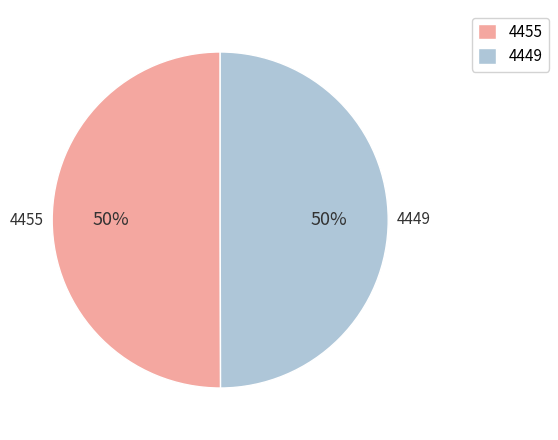

Combined, do 4455 and 4449 account for over 50%?

Yes